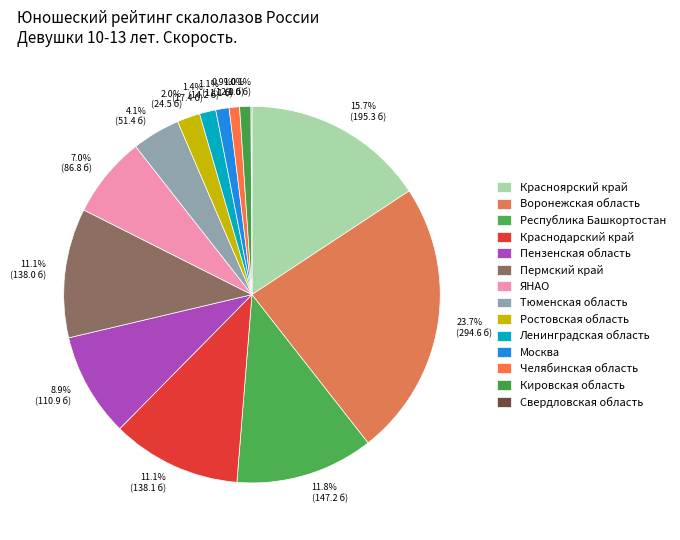

Approximately how many times larger is the value at 11.1% (138.1 б) compared to 11.8% (147.2 б)?

0.9